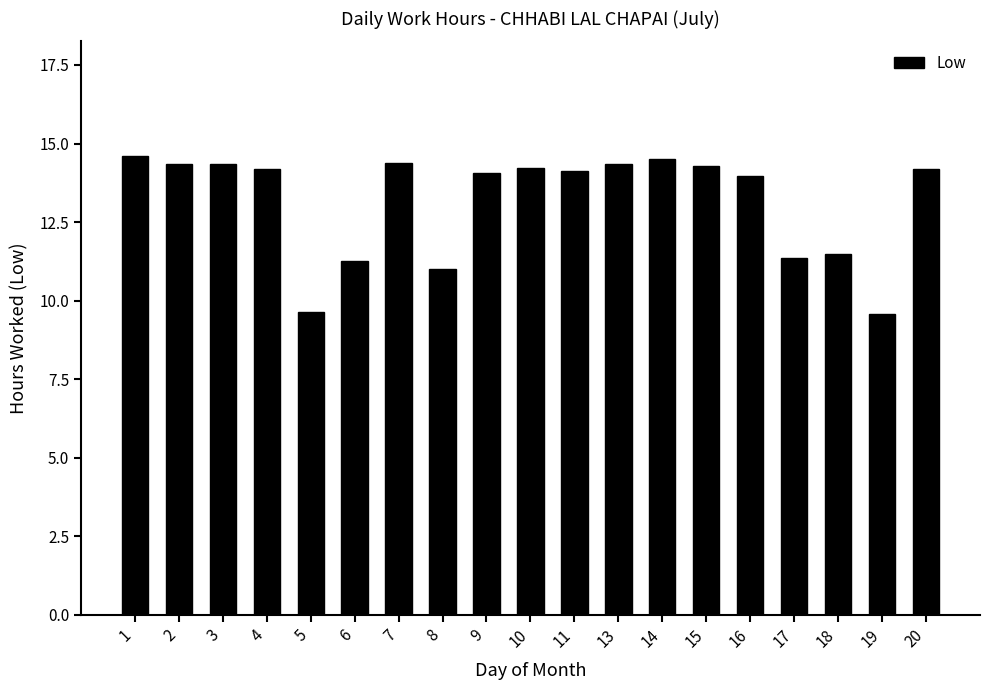

What is the difference between the second highest and minimum values?

5.0